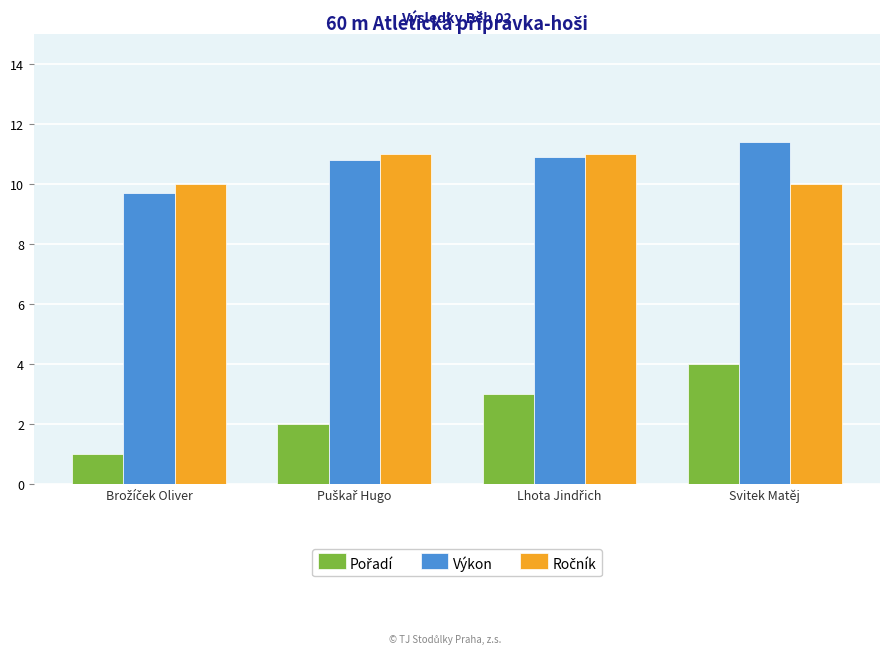

What is the greatest value displayed?

11.4